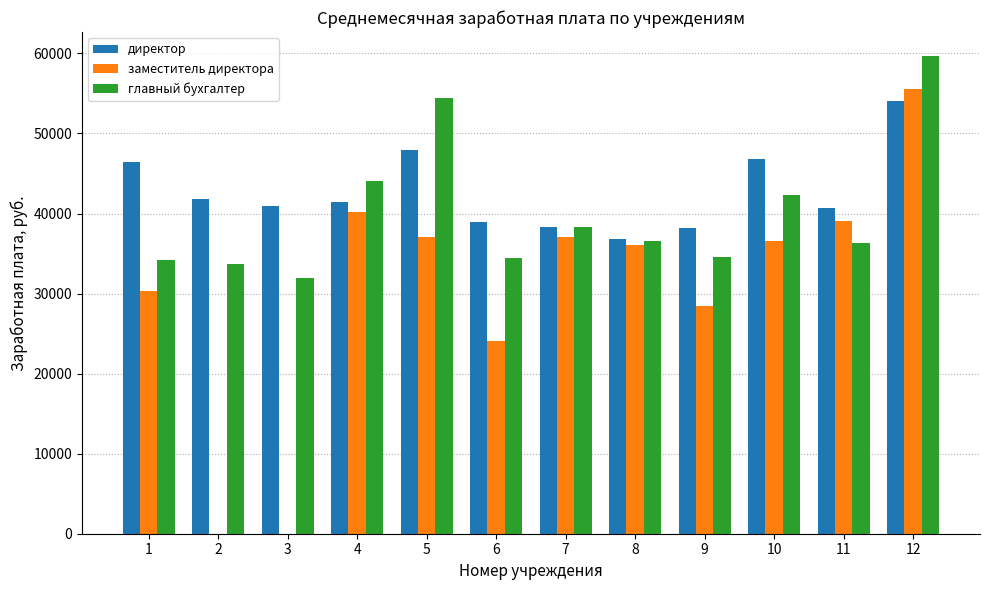

What is the sum of all главный бухгалтер values?

480426.8